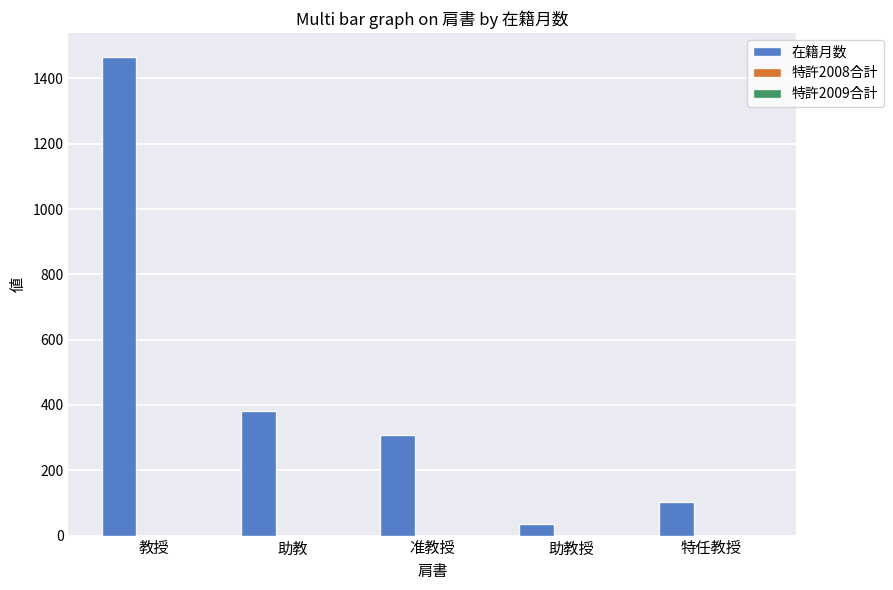

At which label is the value closest to 751?

助教